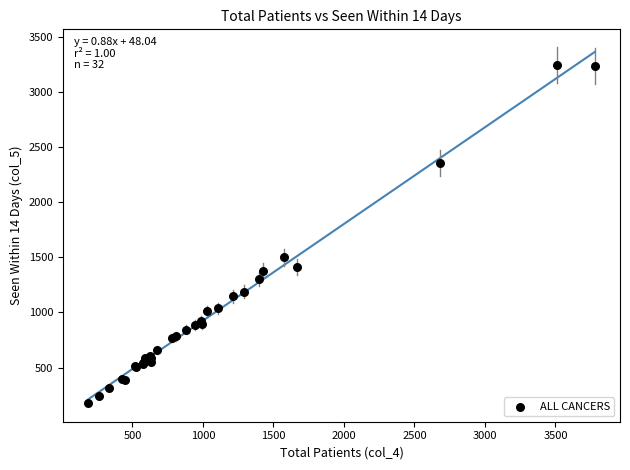

What Y value in the scatter plot is closest to 1712?

1499